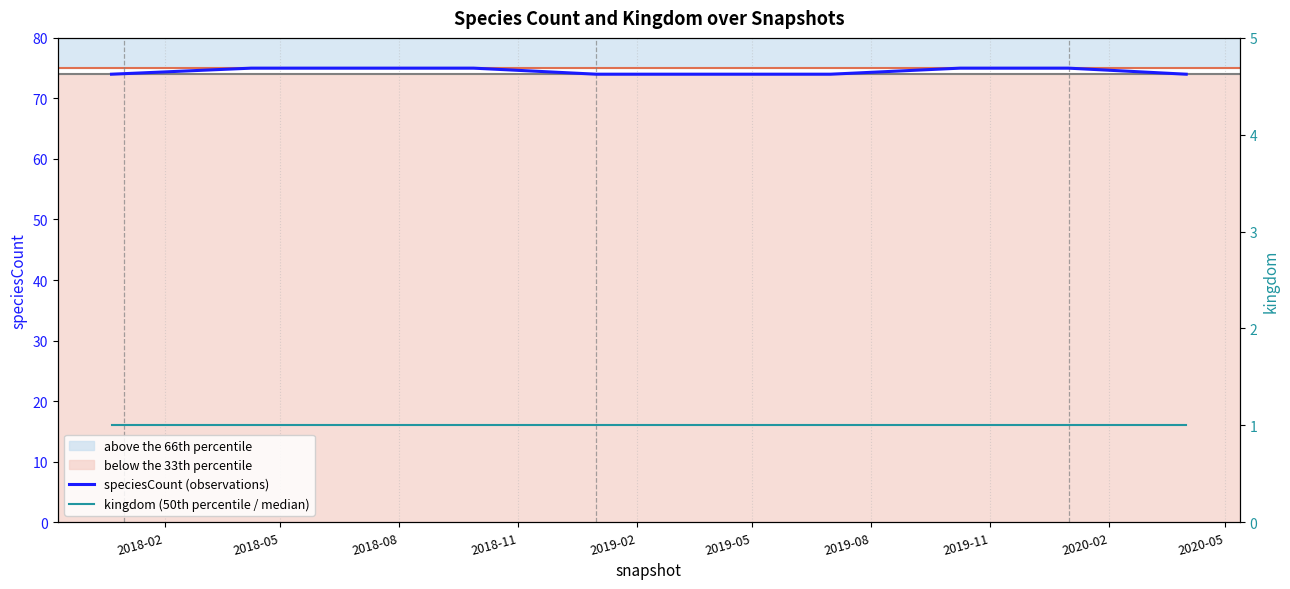

What is the sum of all kingdom (50th percentile / median) values?

10